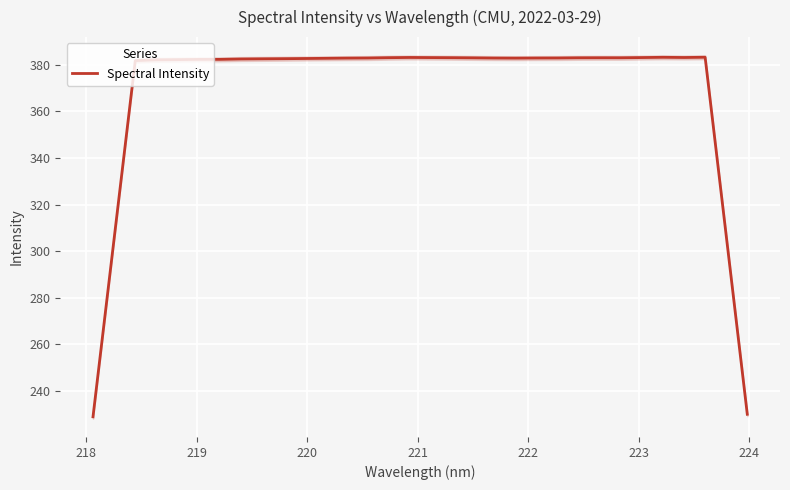

What is the difference between the second highest and minimum values?

154.4